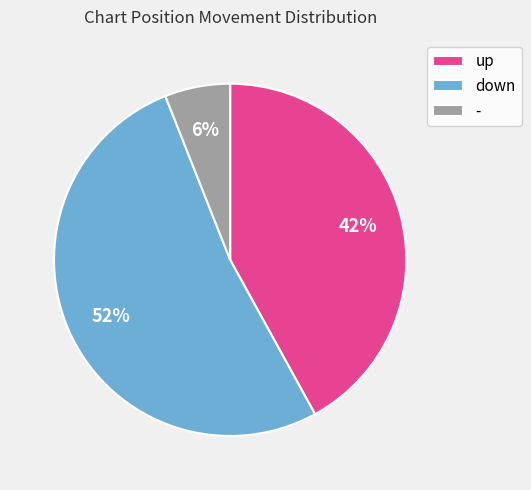

True or false: up accounts for 42% of the total.

True